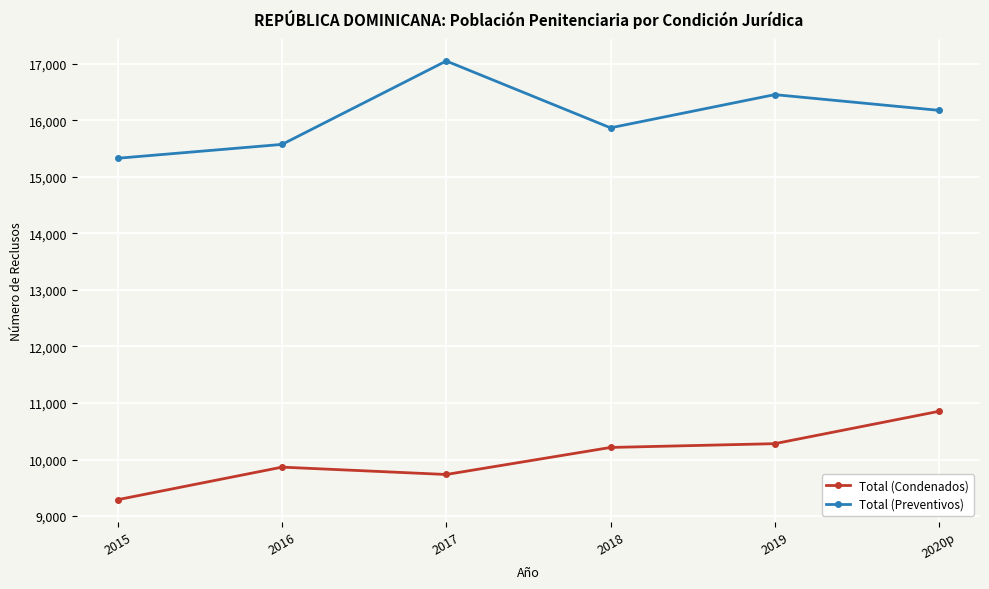

Reading left to right, extract all data points from this chart.

Total (Condenados): 2015=9290	2016=9865	2017=9735	2018=10213	2019=10280	2020p=10852
Total (Preventivos): 2015=15327	2016=15572	2017=17047	2018=15865	2019=16452	2020p=16174